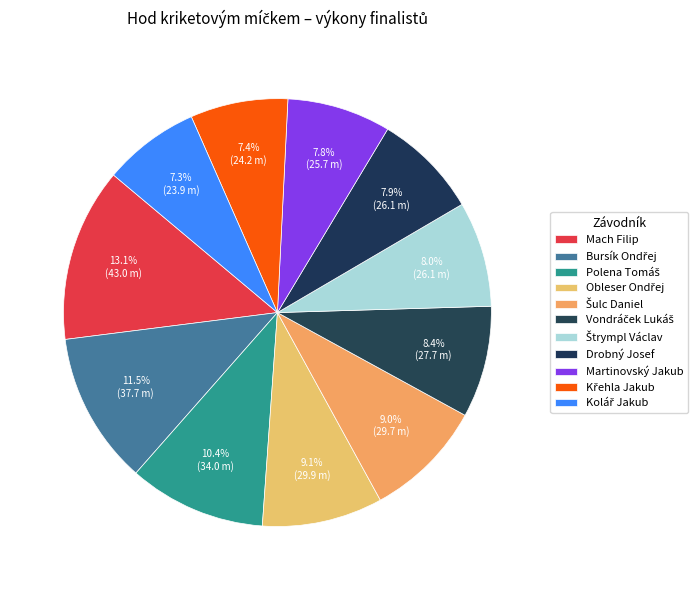

What is the smallest slice in the pie chart?

Kolář Jakub